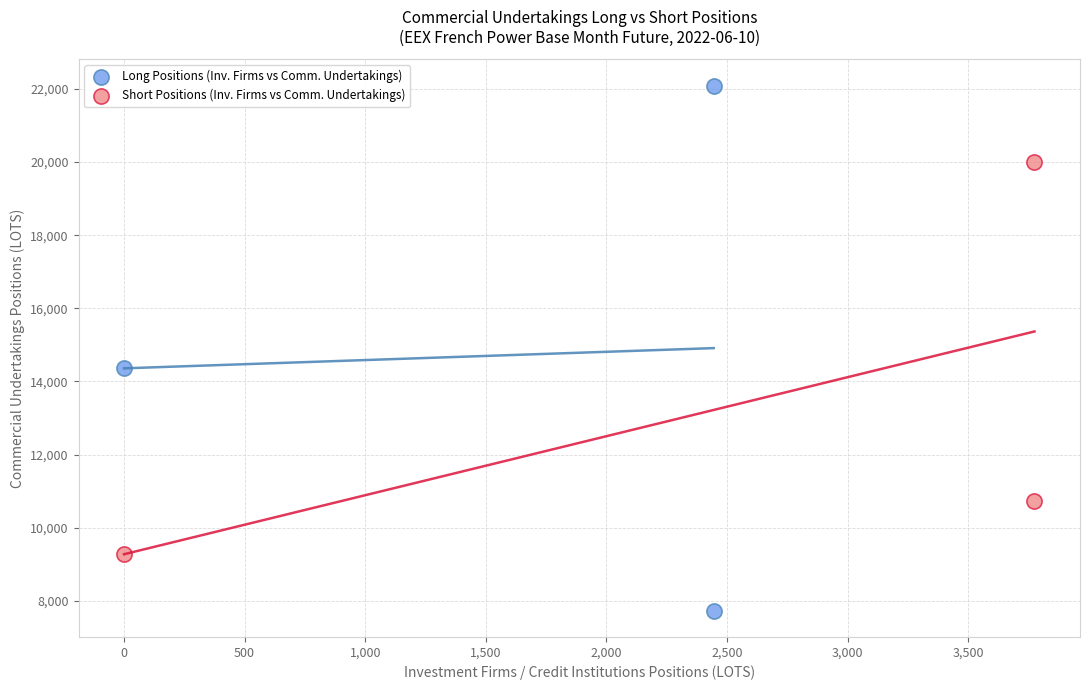

Which series reaches the minimum Y coordinate?

Long Positions (Inv. Firms vs Comm. Undertakings)